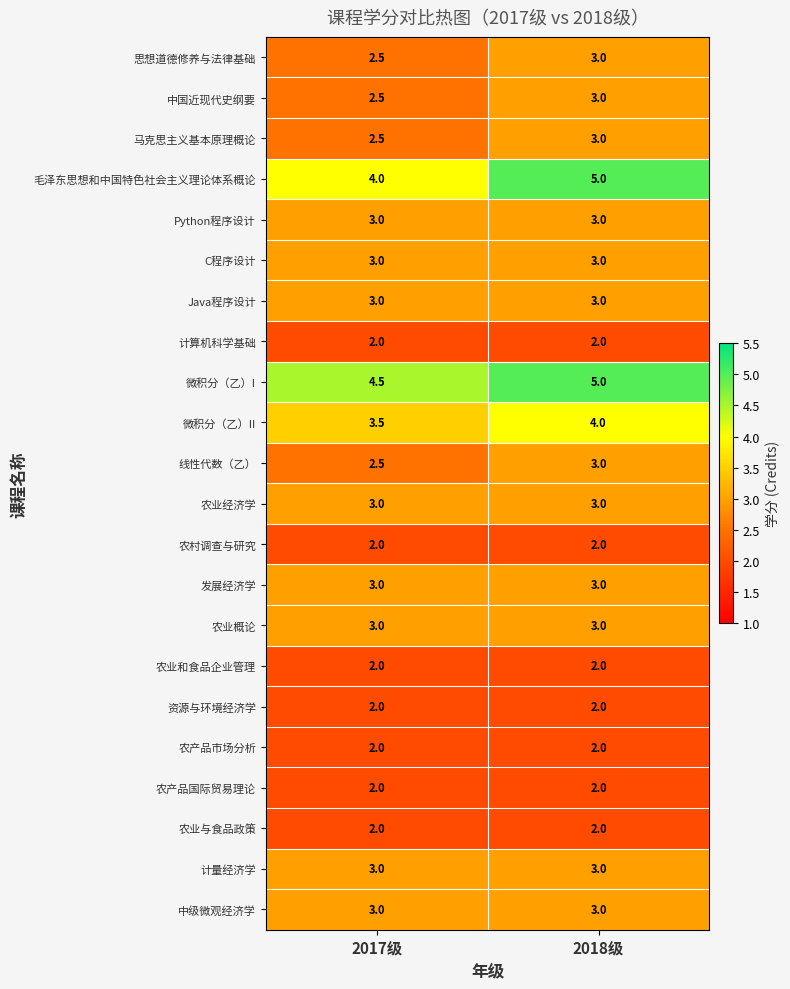

What is the average value of the 发展经济学 series?

3.0